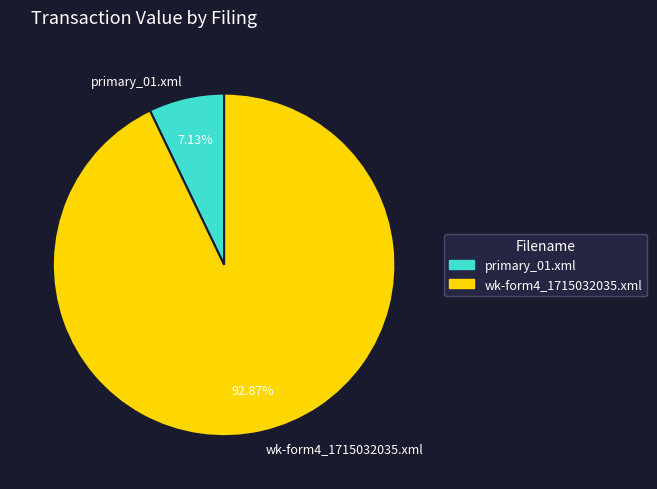

Does primary_01.xml account for over 50% of the chart?

No